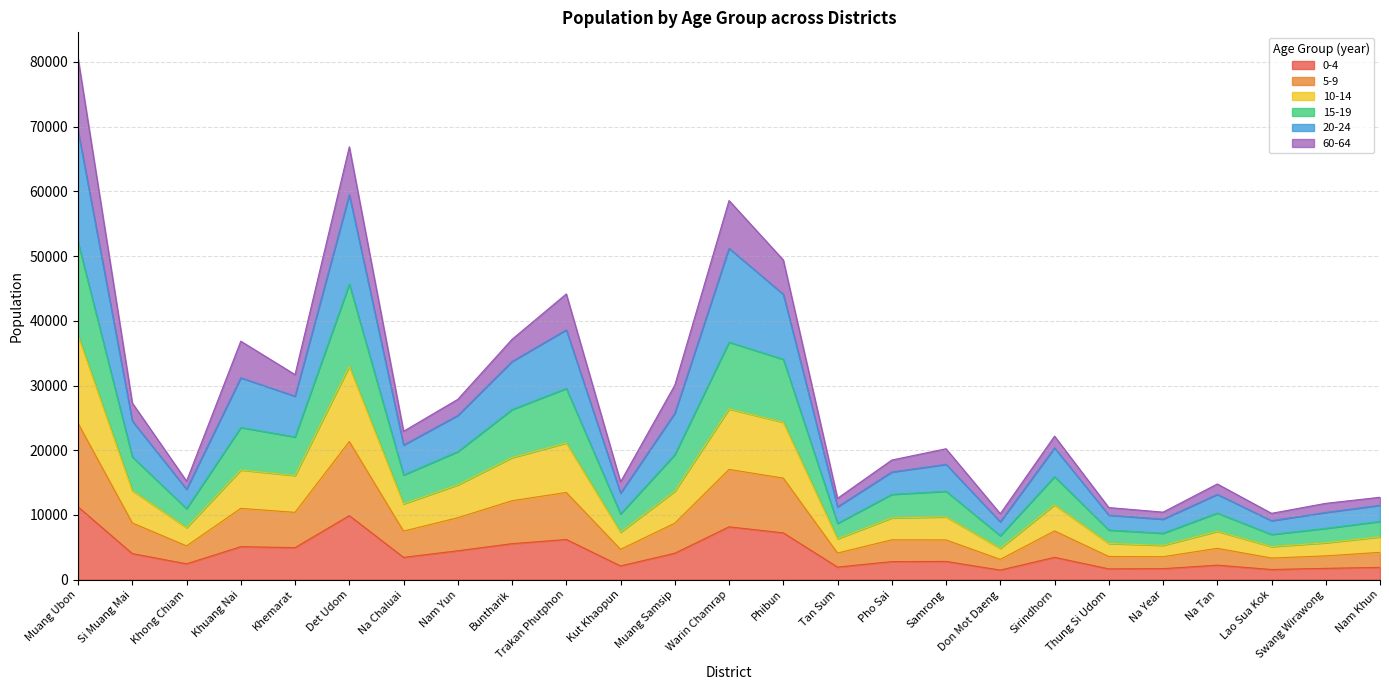

The 0-4 series shows 8165 at Warin Chamrap. True or false?

True